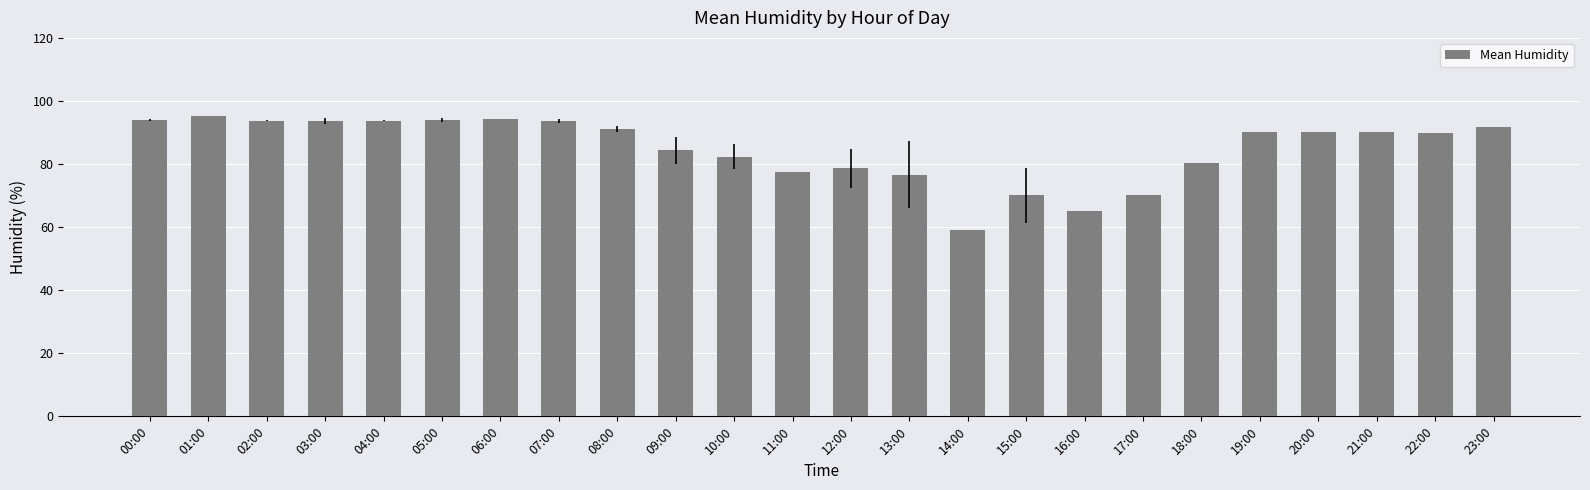

Approximately how many times larger is the value at 22:00 compared to 23:00?

1.0